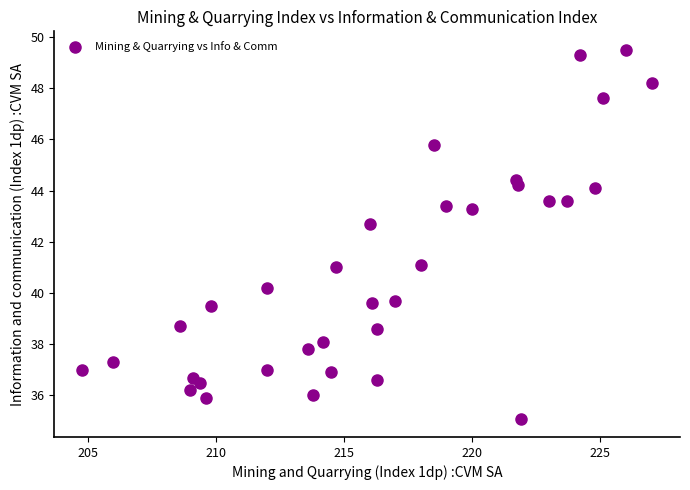

What Y value in the scatter plot is closest to 42?

42.7